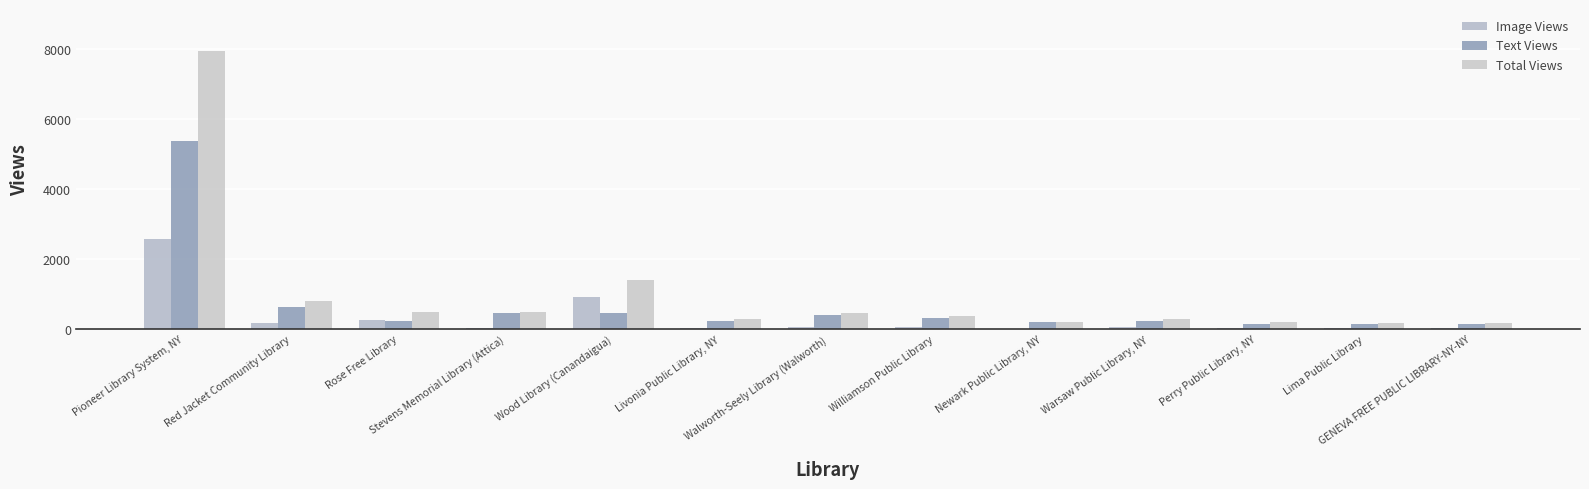

Where does the Text Views series first go above 244?

Pioneer Library System, NY